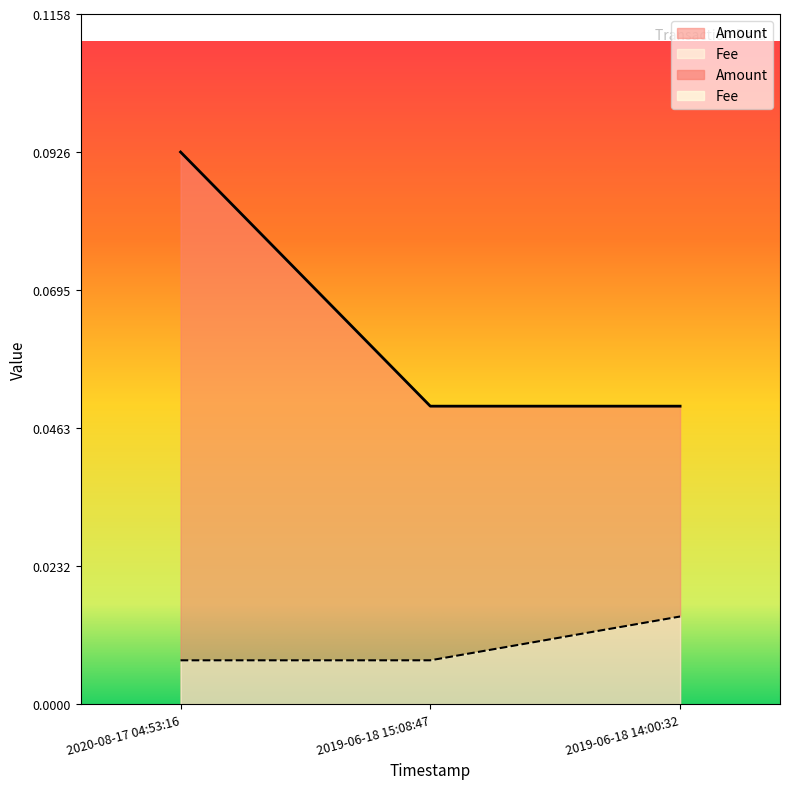

Count the number of categories in the chart.

3